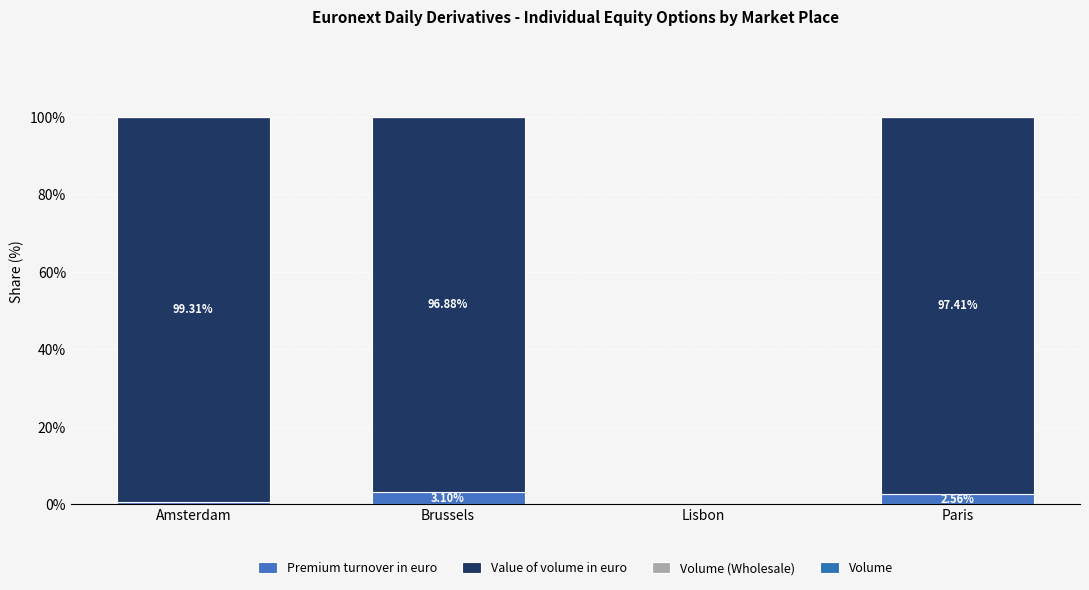

How many values in Premium turnover in euro are above zero?

3